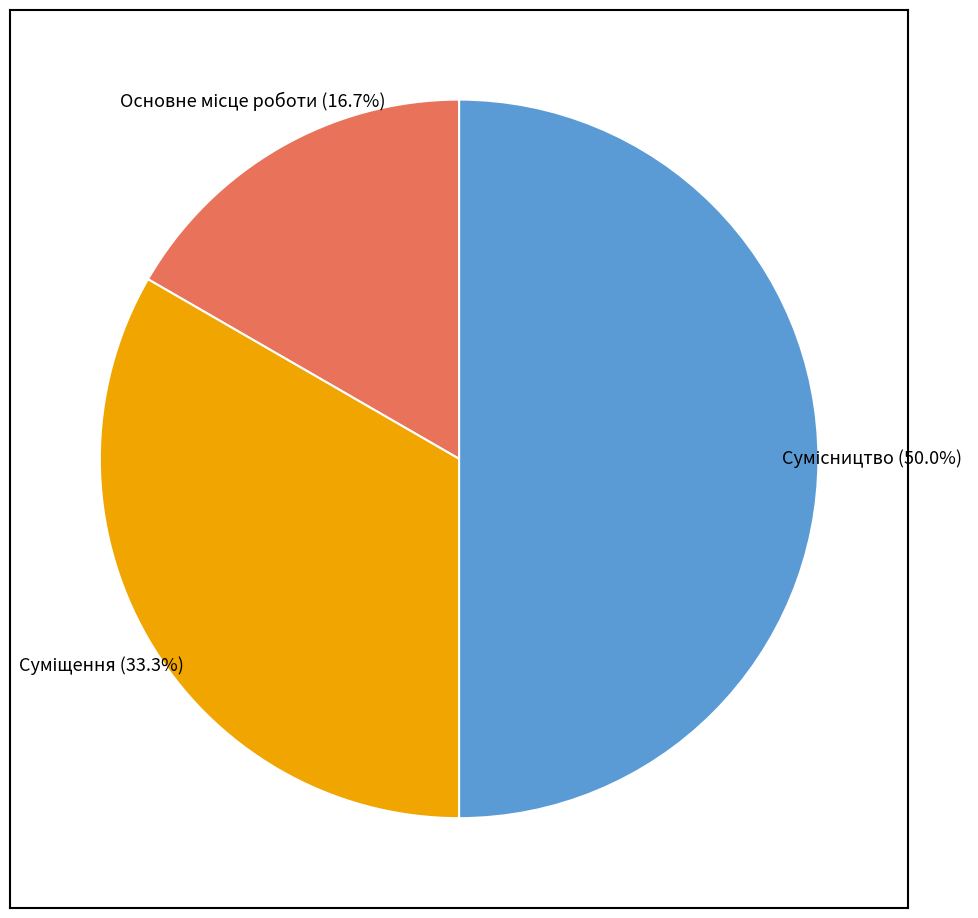

Count the number of slices in the pie.

3